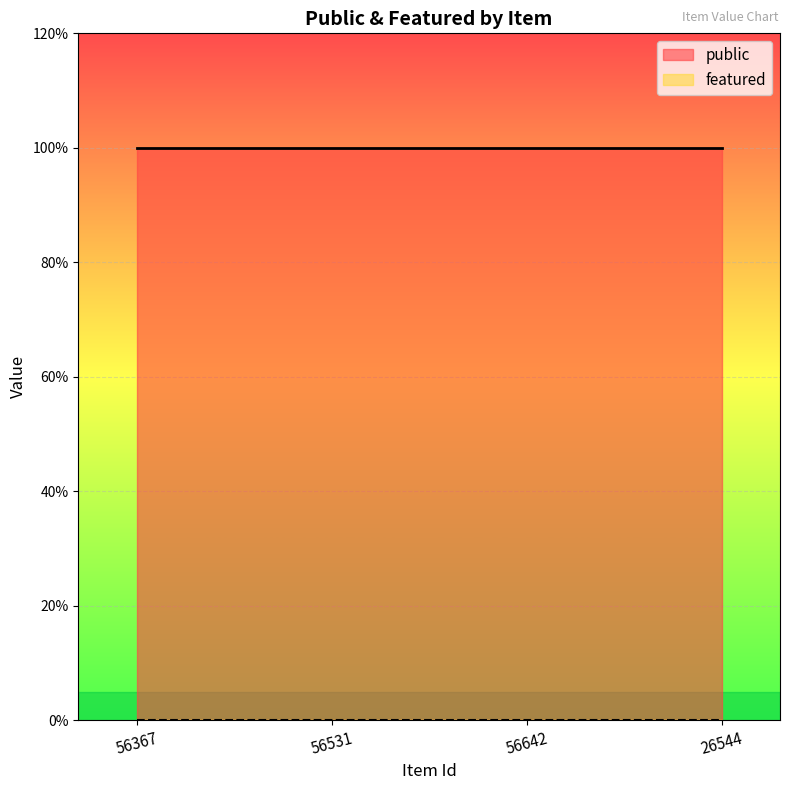

True or false: public and featured cross at least once.

False